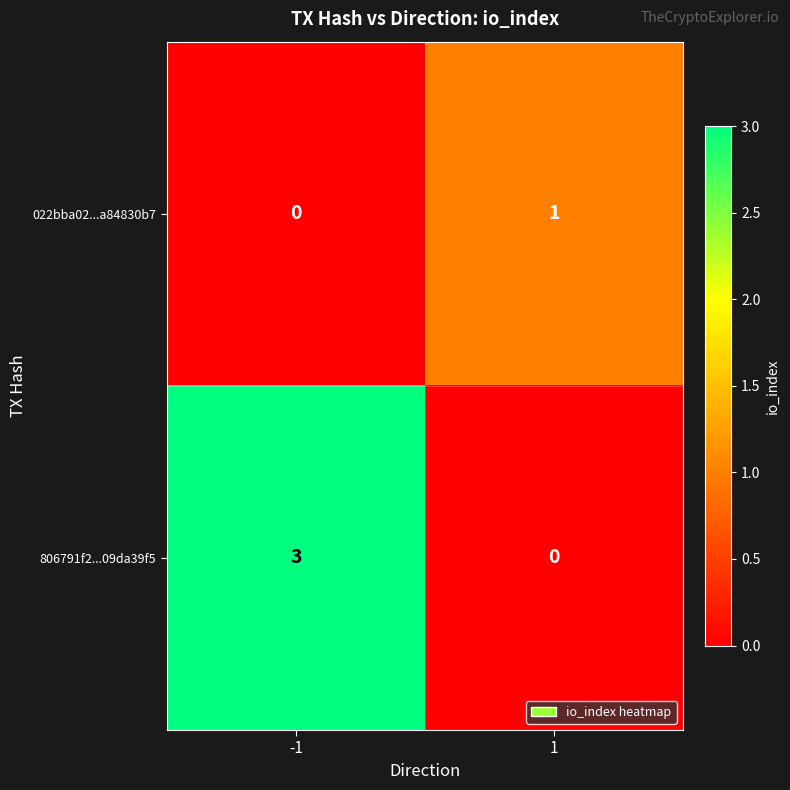

Reading left to right, list all the values displayed in this chart.

022bba02...a84830b7: 0	1
806791f2...09da39f5: 3	0